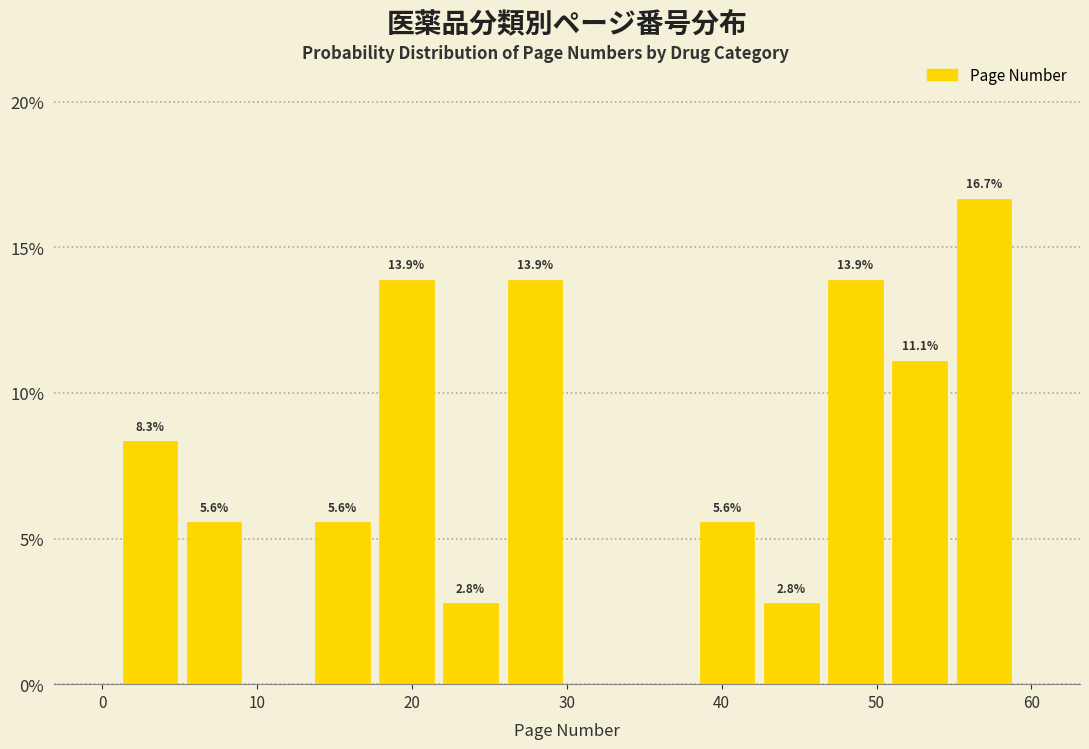

Which range on the x-axis has the tallest bar?

55 to 59